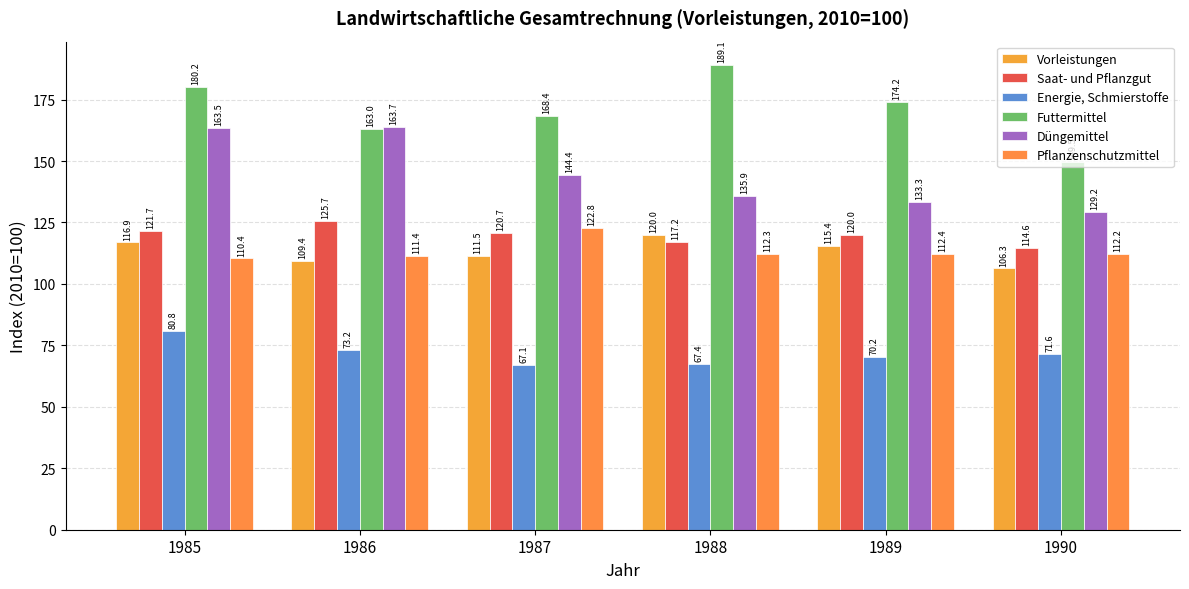

How many values in the Vorleistungen series exceed 115?

3